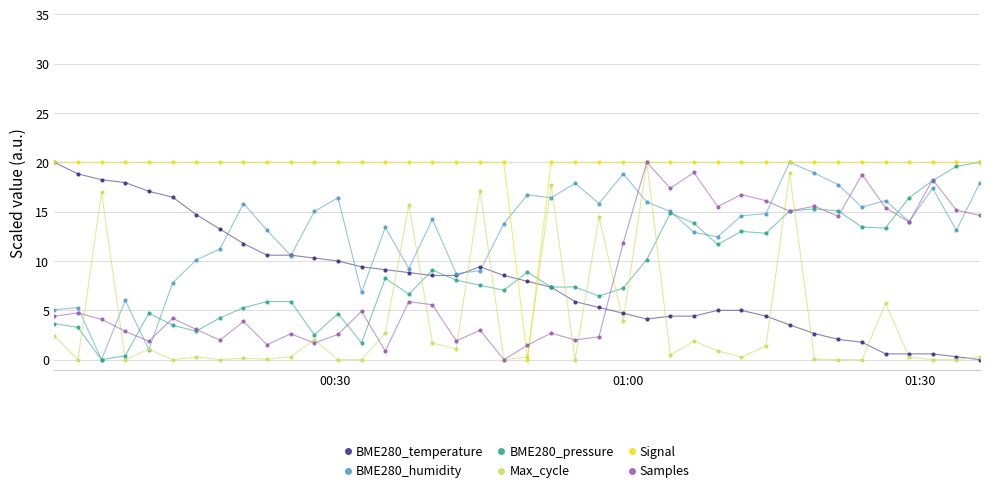

Which series reaches the maximum Y coordinate?

BME280_temperature